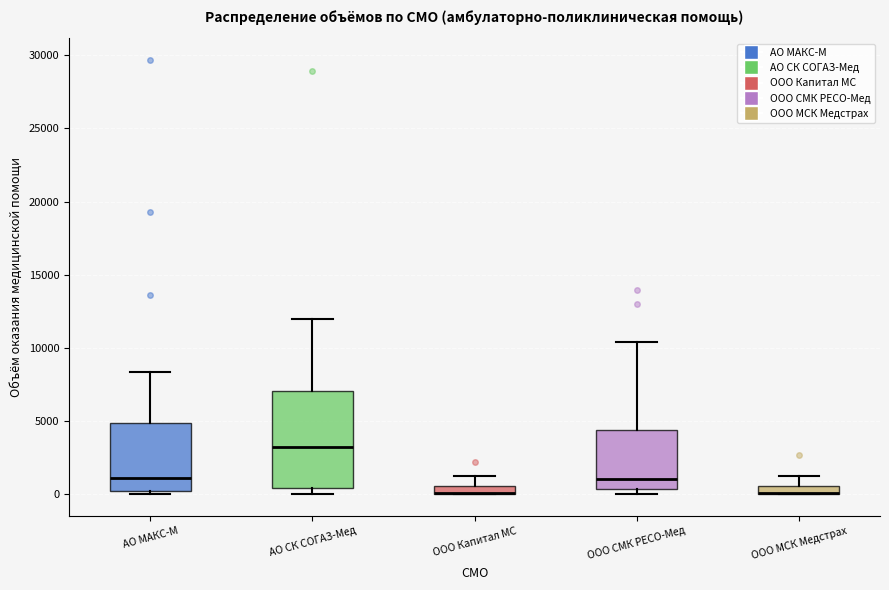

Where is the upper edge of the box for ООО Капитал МС on the y-axis? The values are not printed on the chart, so give them approximately, as read against the axis.

500